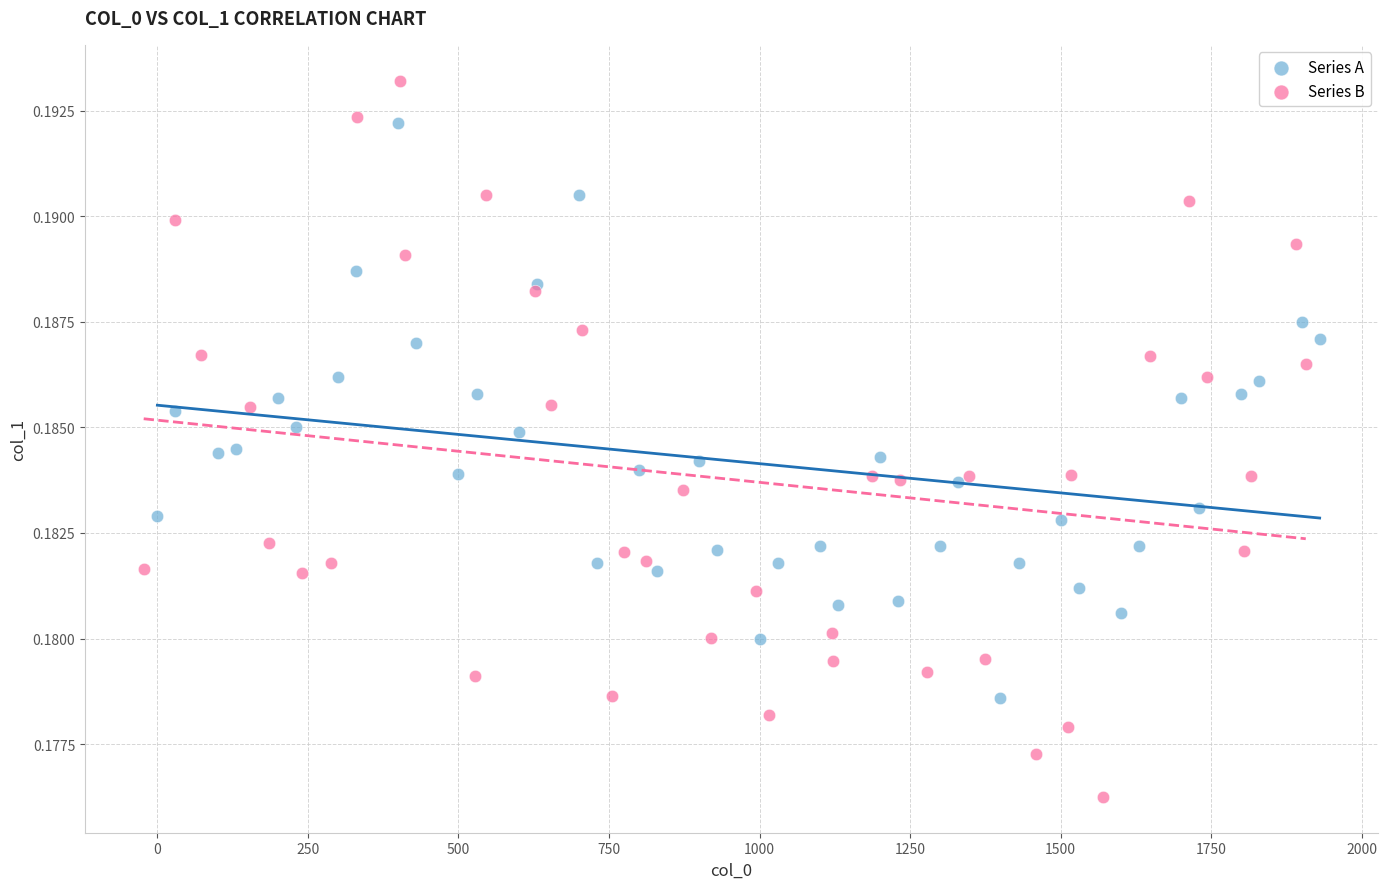

Which series contains the lowest Y value?

Series B